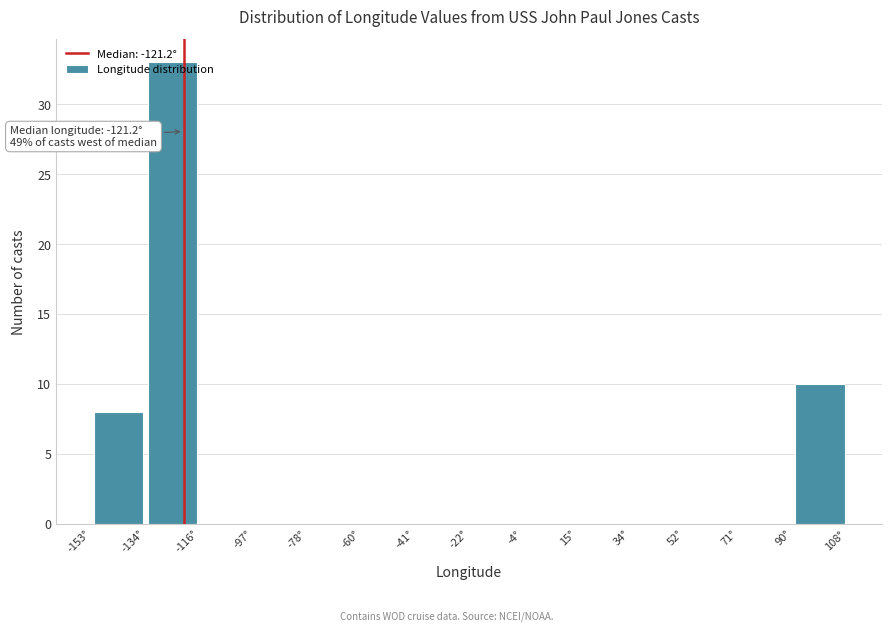

Over which range of the x-axis is the bar tallest?

-134 to -116